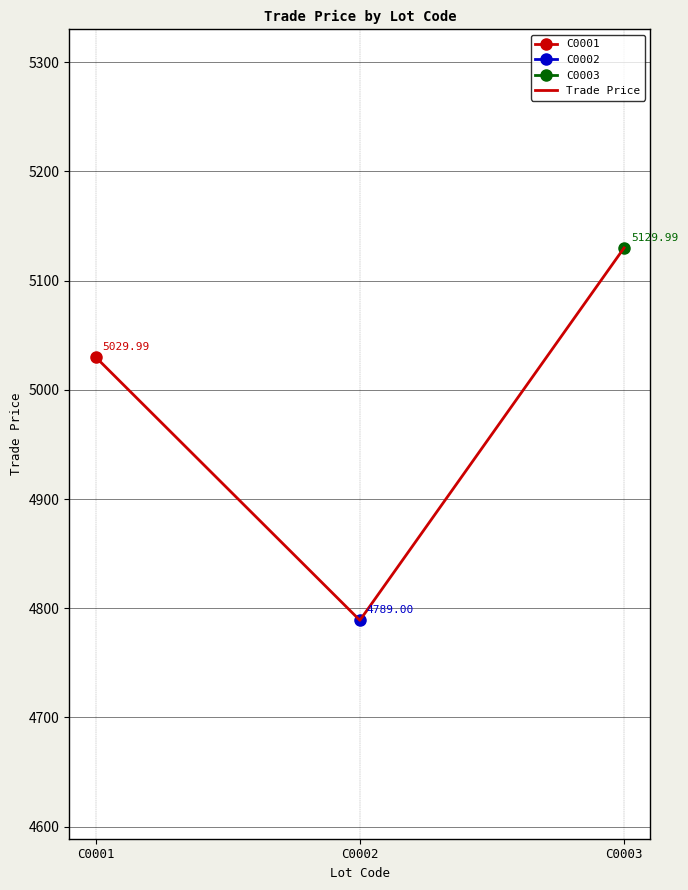

Reading left to right, extract all data points from this chart.

5030.0	4789.0	5130.0